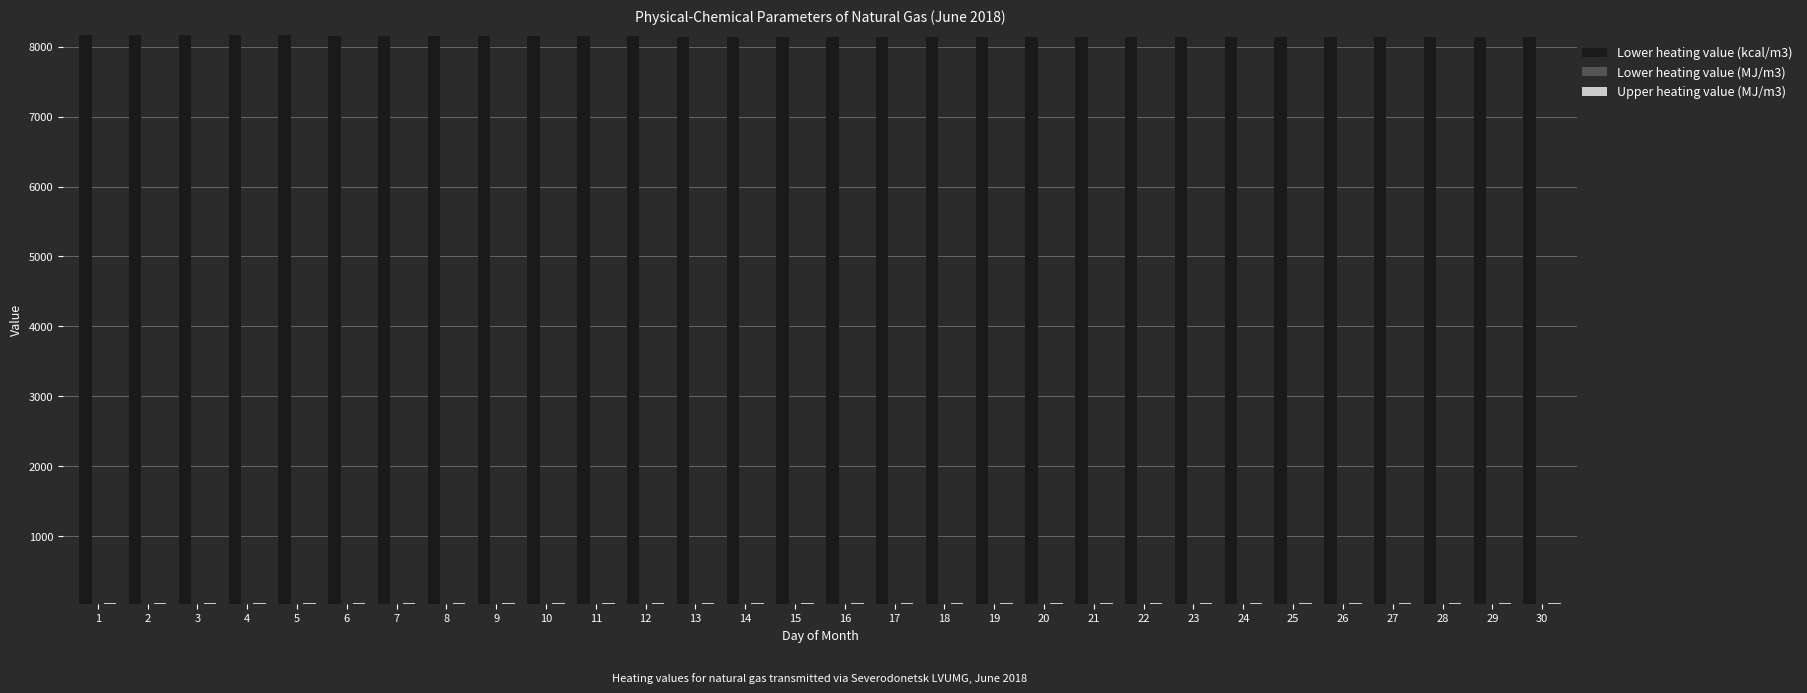

Which series has the largest total across all categories?

Lower heating value (kcal/m3)